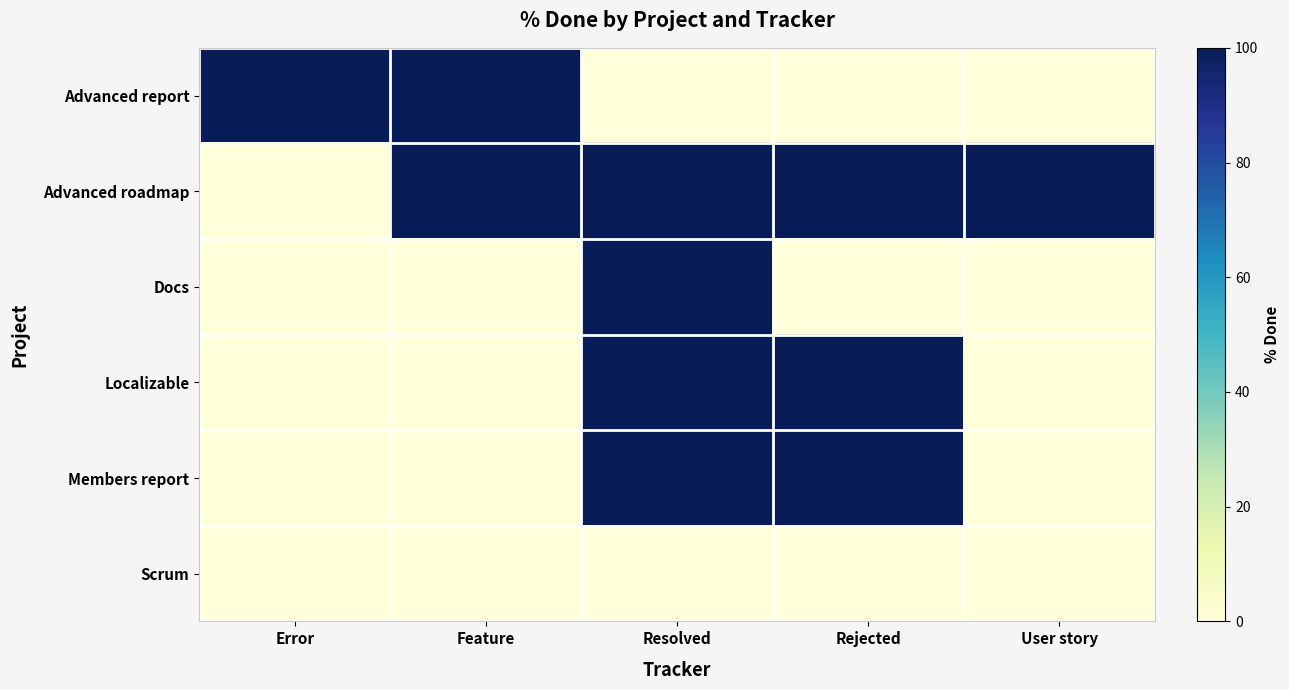

Reading left to right, list all the values displayed in this chart.

Advanced report: Error=100	Feature=100	Resolved=0	Rejected=0	User story=0
Advanced roadmap: Error=0	Feature=100	Resolved=100	Rejected=100	User story=100
Docs: Error=0	Feature=0	Resolved=100	Rejected=0	User story=0
Localizable: Error=0	Feature=0	Resolved=100	Rejected=100	User story=0
Members report: Error=0	Feature=0	Resolved=100	Rejected=100	User story=0
Scrum: Error=0	Feature=0	Resolved=0	Rejected=0	User story=0